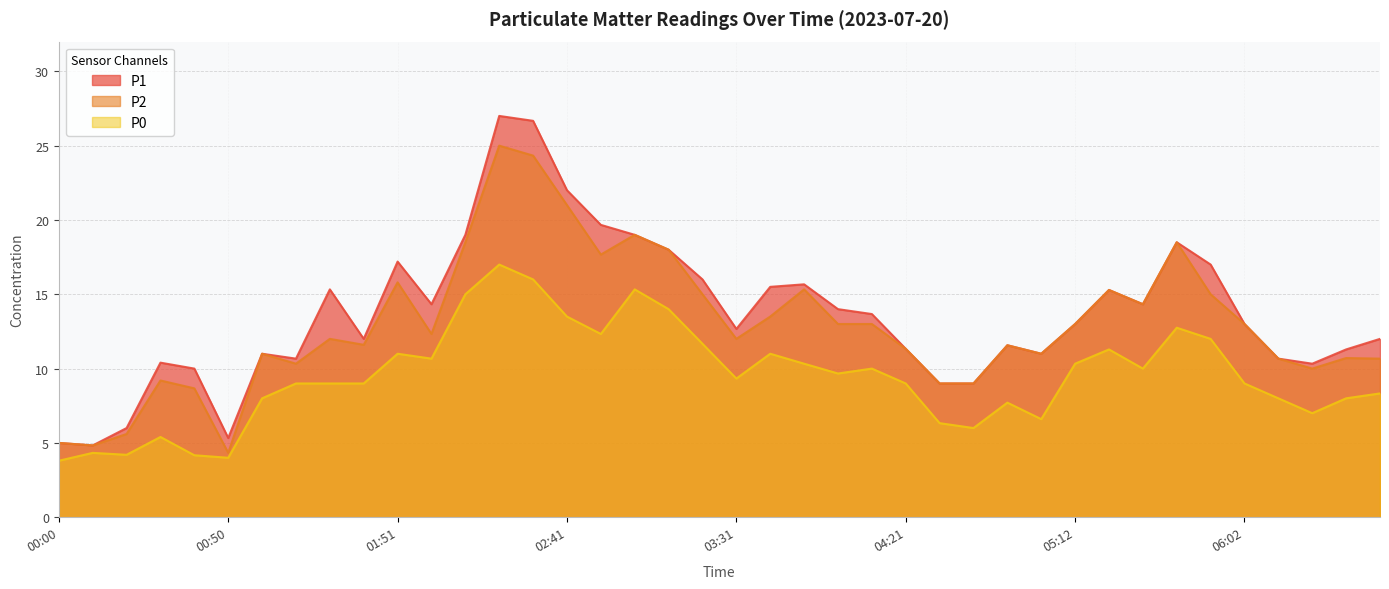

What is the total value across all series at 02:01?

37.3